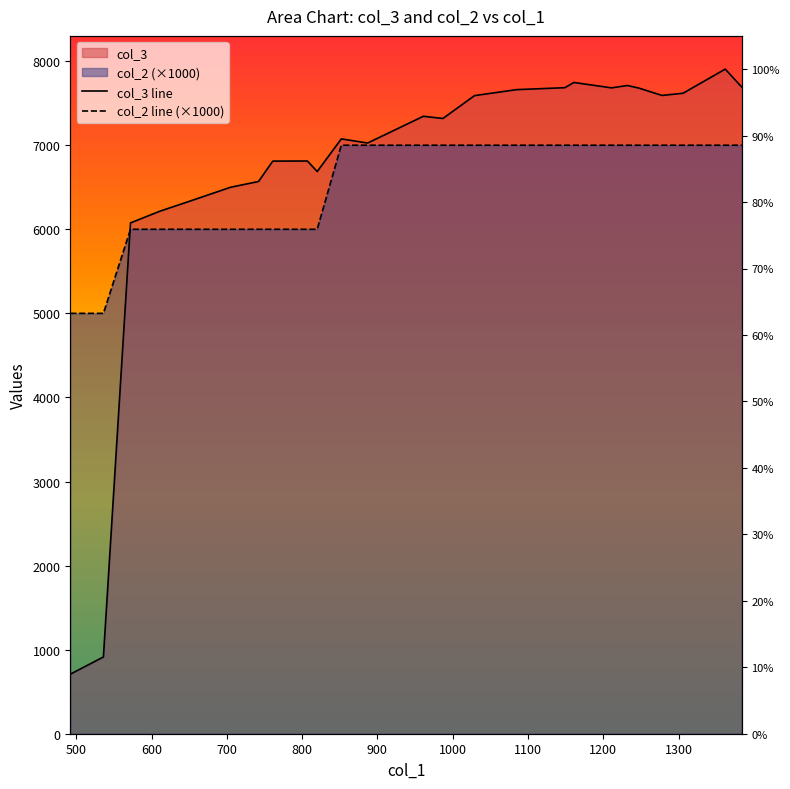

At which label does col_3 reach its peak?

1362